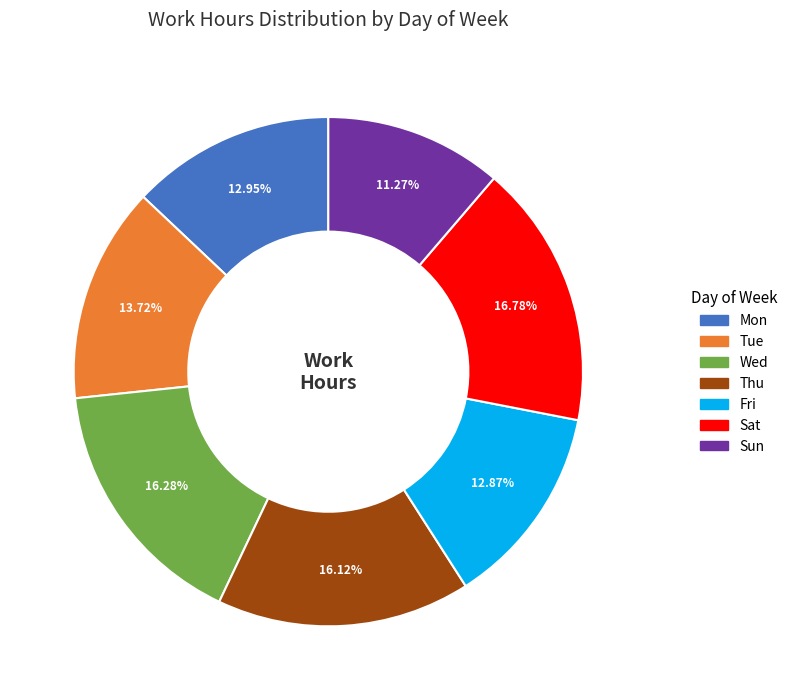

Approximately how many times larger is the value at Mon compared to Wed?

0.8